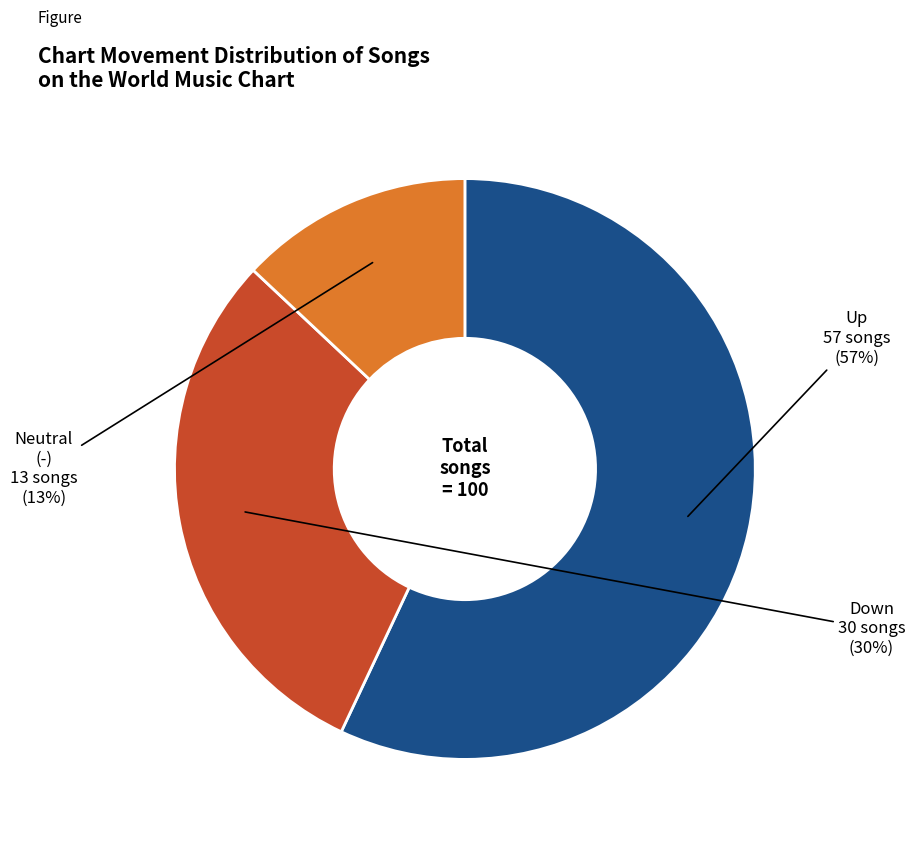

Is there any slice that represents more than half of the pie?

Yes